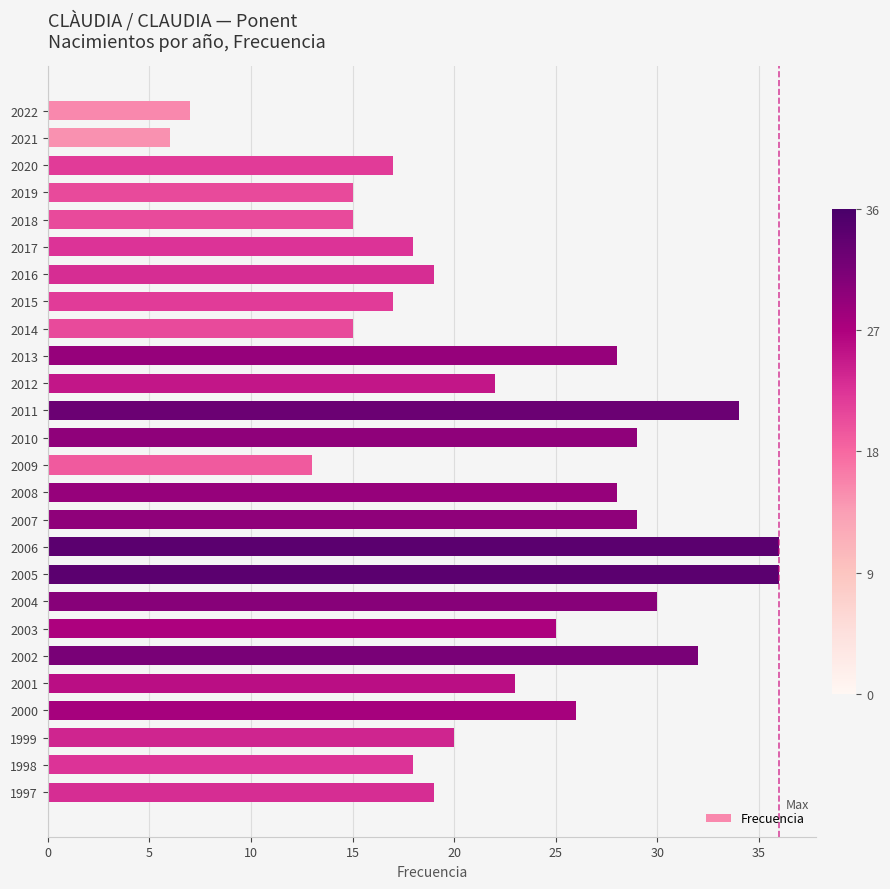

Approximately how many times larger is the value at 1997 compared to 2014?

1.3